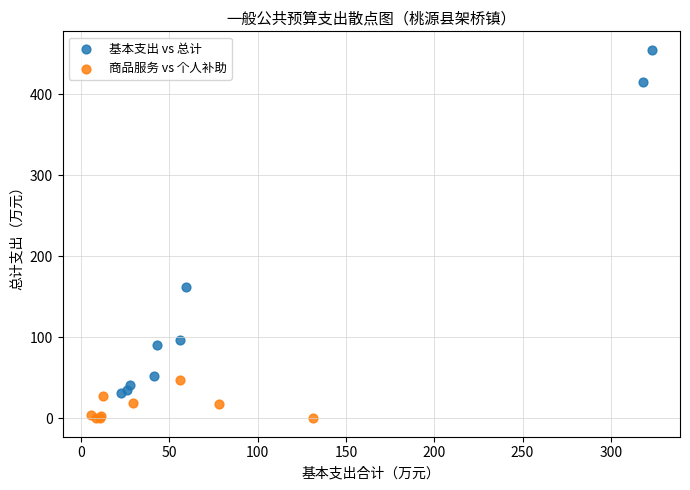

Which series has the largest Y range (max minus min)?

基本支出 vs 总计